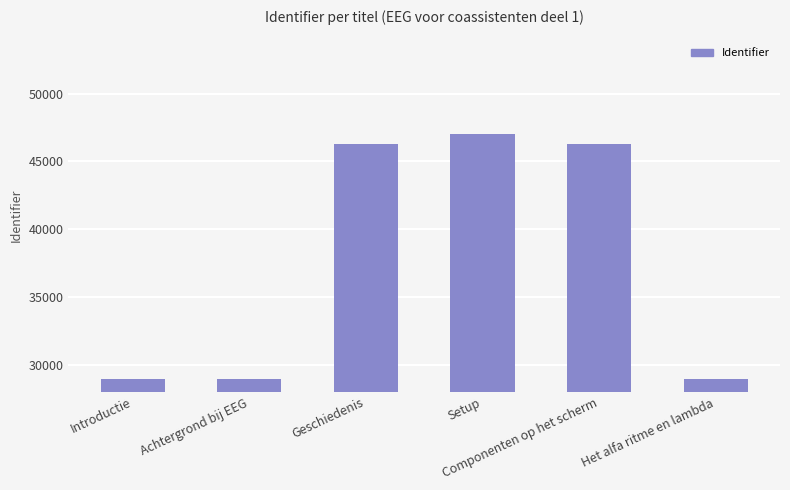

How many bars are there in total?

6